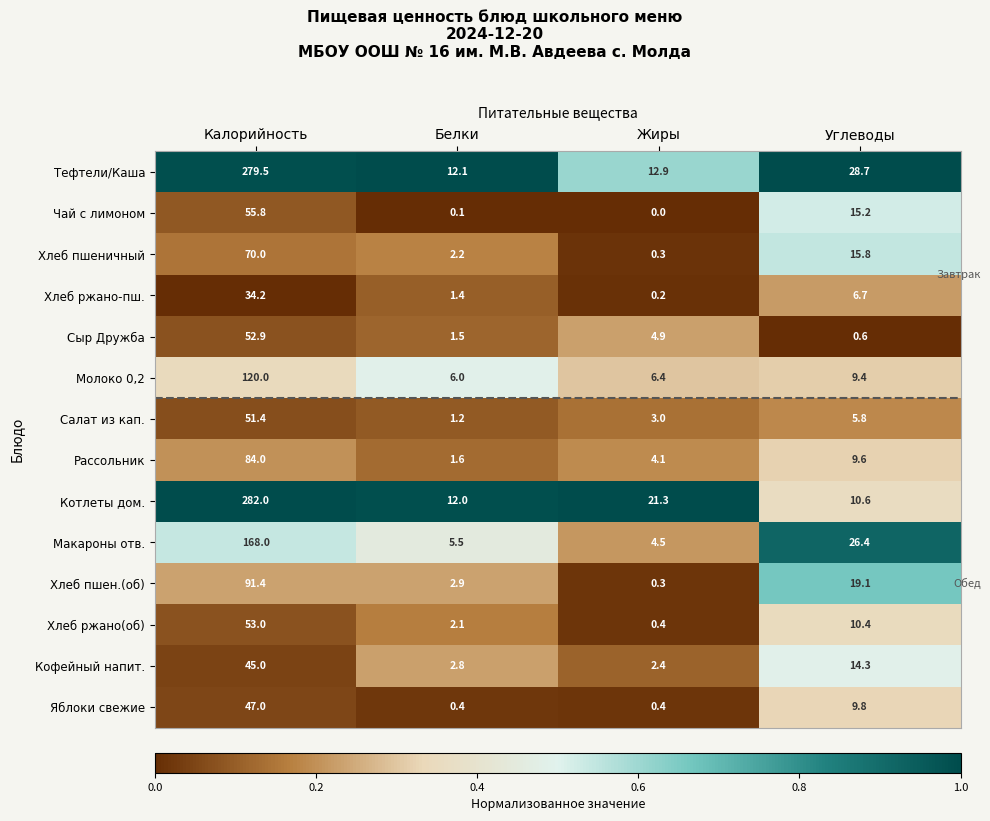

List the labels in order of Молоко 0,2 value, largest first.

Калорийность, Углеводы, Жиры, Белки